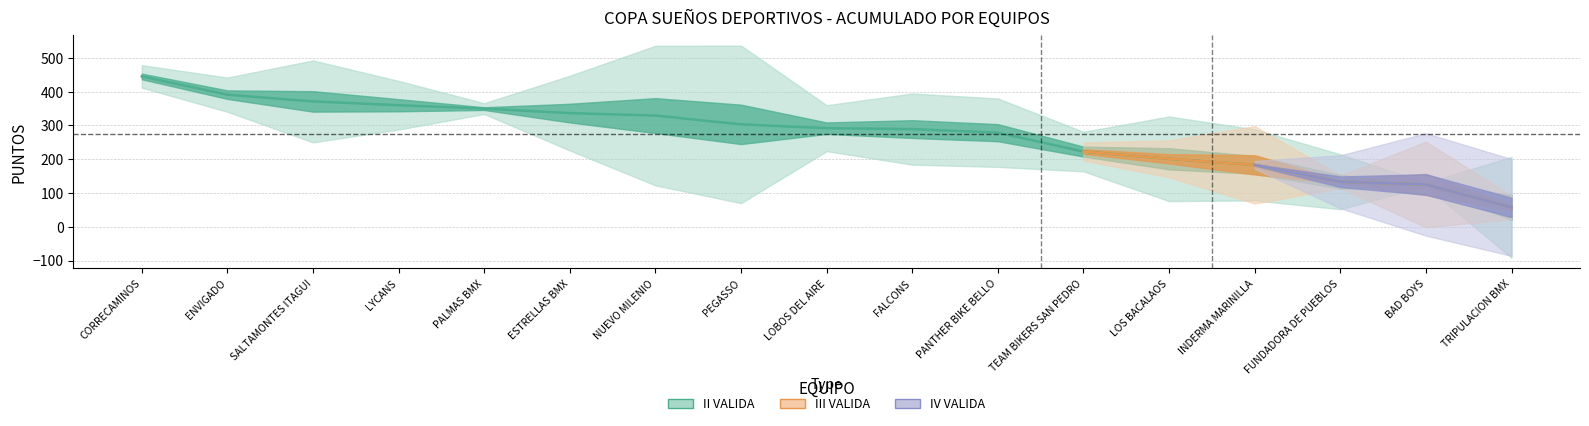

Which label corresponds to the smallest value in the chart?

TRIPULACION BMX